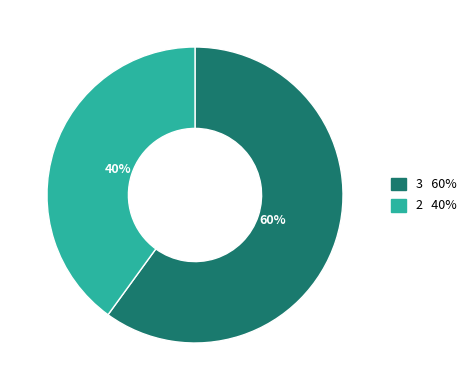

Is there any slice that represents more than half of the pie?

Yes